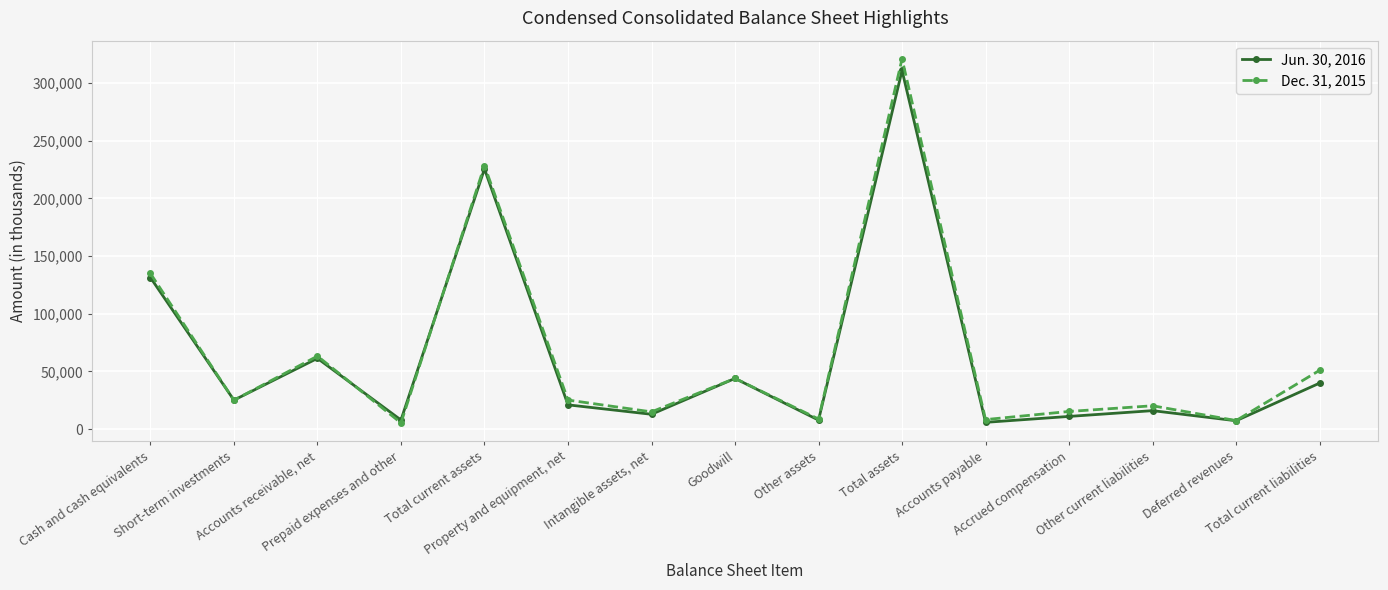

Which series has the largest range (max minus min)?

Dec. 31, 2015